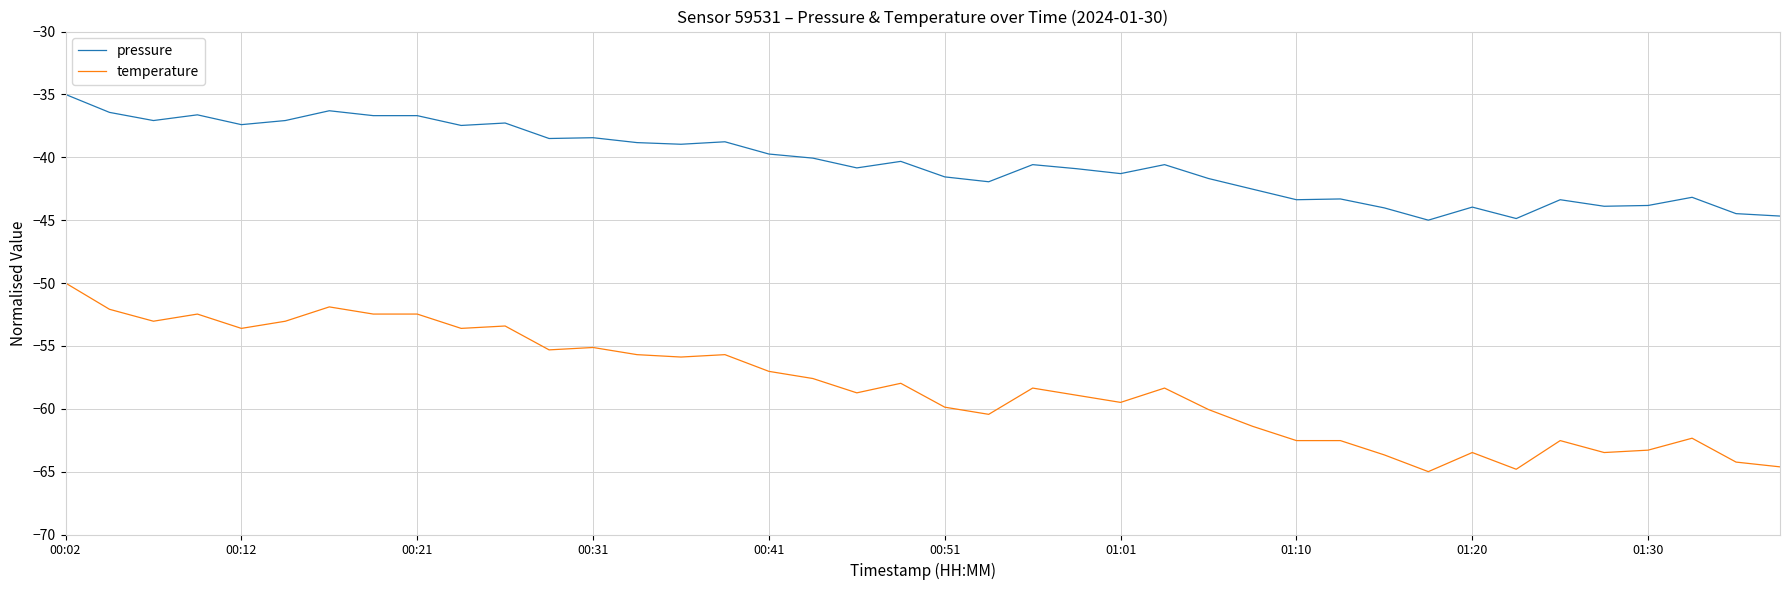

True or false: pressure and temperature intersect in this chart.

False